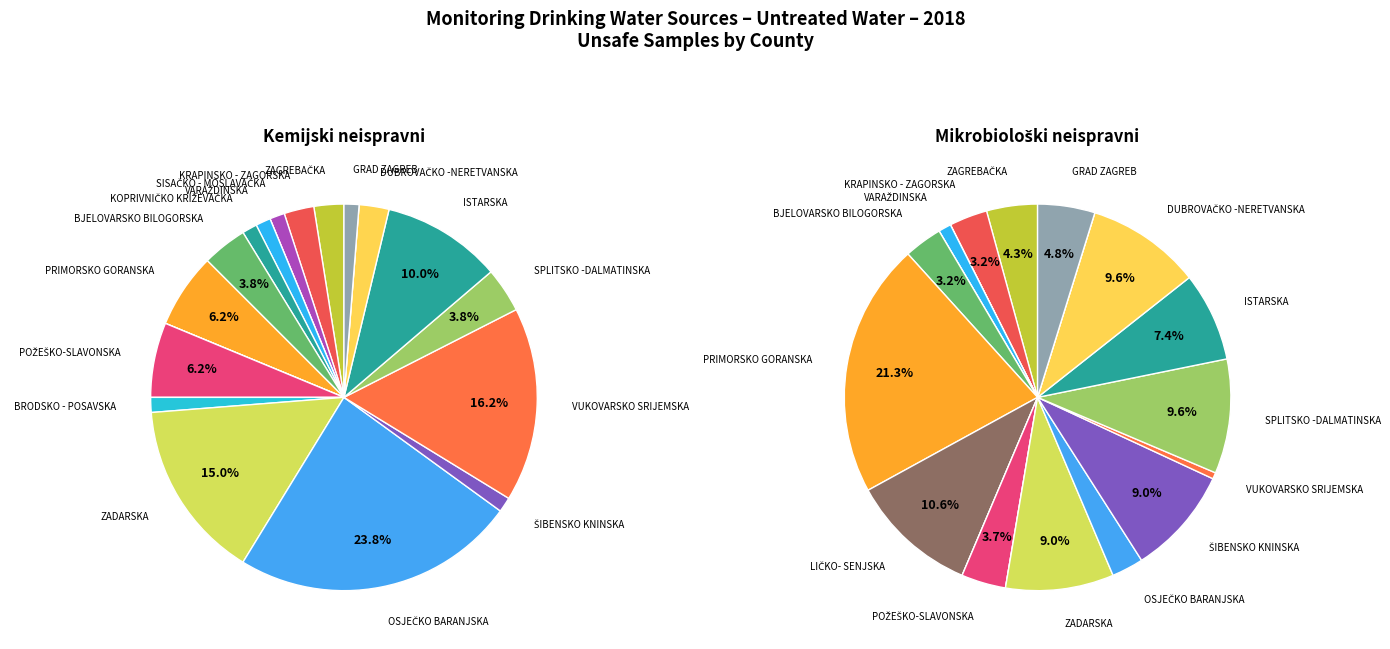

To the nearest percent, what portion does VUKOVARSKO SRIJEMSKA represent?

16%